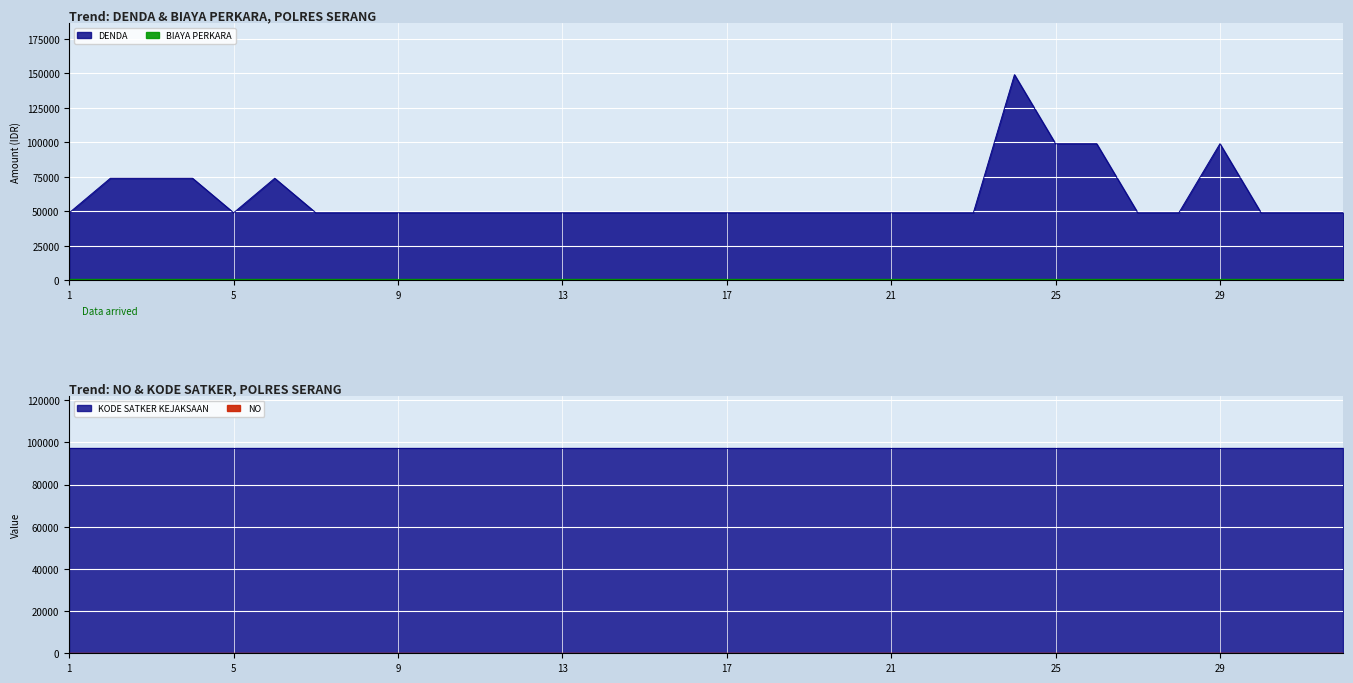

Which category has the highest value in the NO series?

32